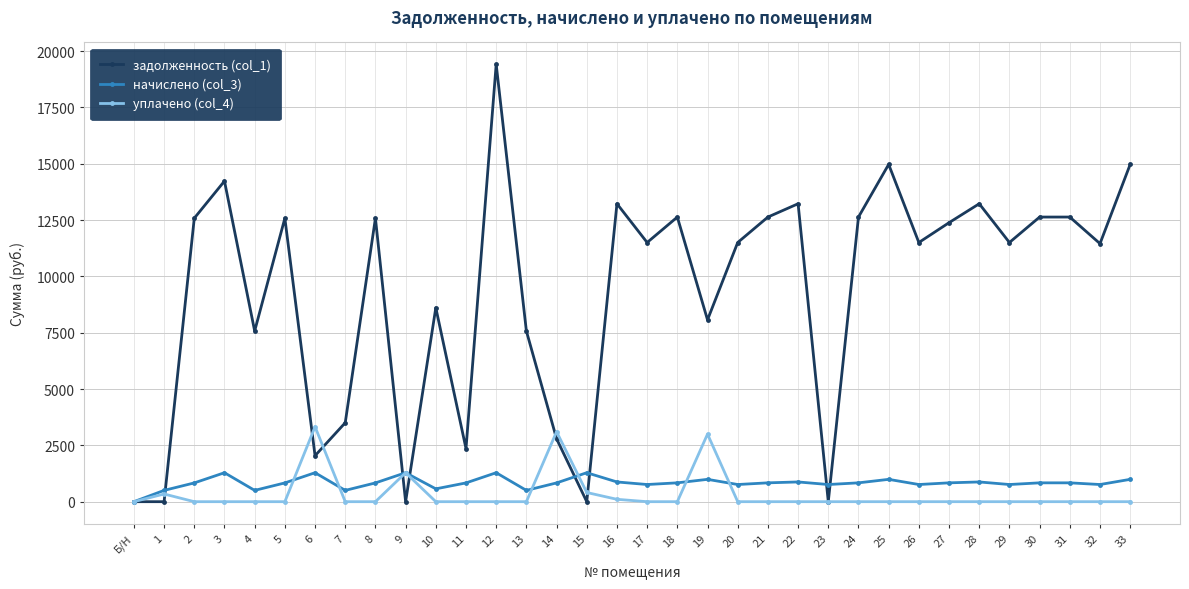

List the series in order of their peak value, lowest first.

начислено (col_3), уплачено (col_4), задолженность (col_1)